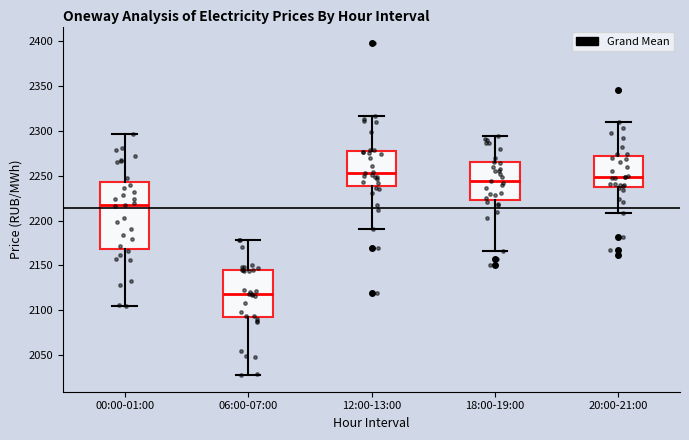

Reading left to right, transcribe this box plot: for each box, give where its median line is, the range the box spans, and where its two whiskers end, as read against the y-axis. The values are not printed on the chart, so give them approximately, as read against the axis.

00:00-01:00: median 2220, box 2170 to 2245, whiskers 2105 to 2295
06:00-07:00: median 2120, box 2090 to 2145, whiskers 2030 to 2180
12:00-13:00: median 2255, box 2240 to 2280, whiskers 2190 to 2315
18:00-19:00: median 2245, box 2225 to 2265, whiskers 2165 to 2295
20:00-21:00: median 2250, box 2235 to 2270, whiskers 2210 to 2310